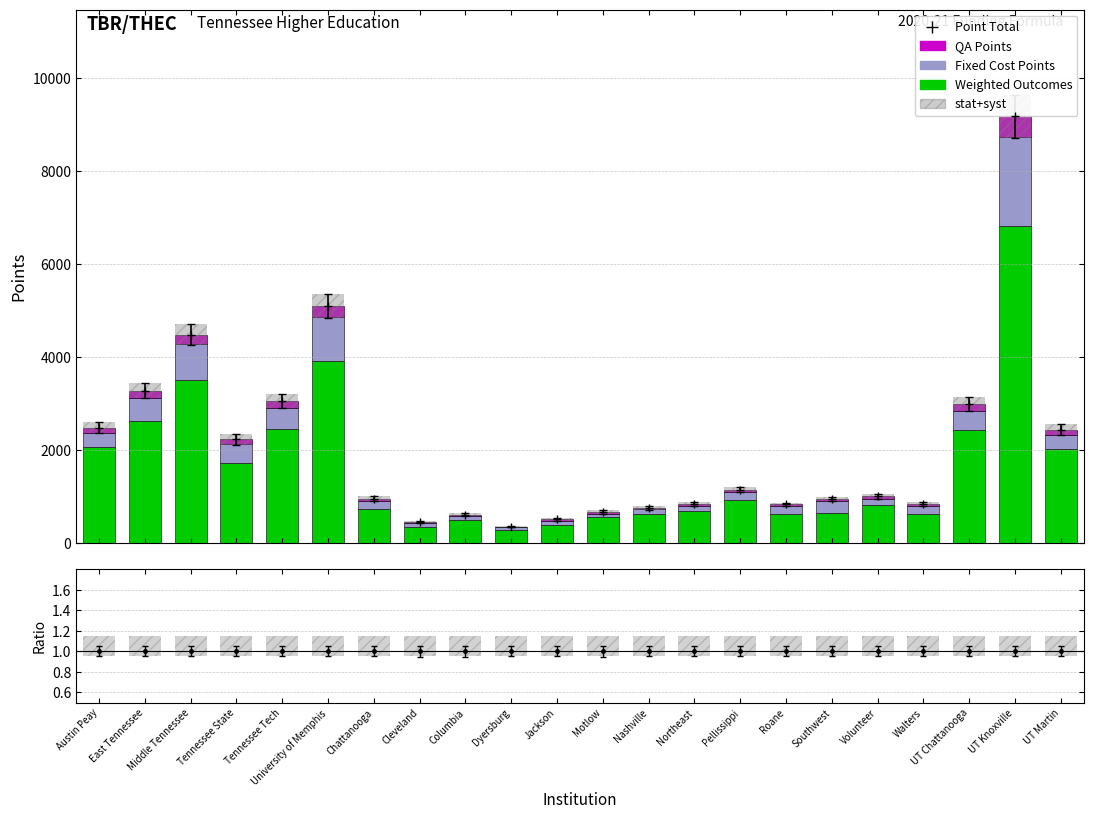

True or false: Fixed Cost Points has a value of 131.7 at Volunteer.

True